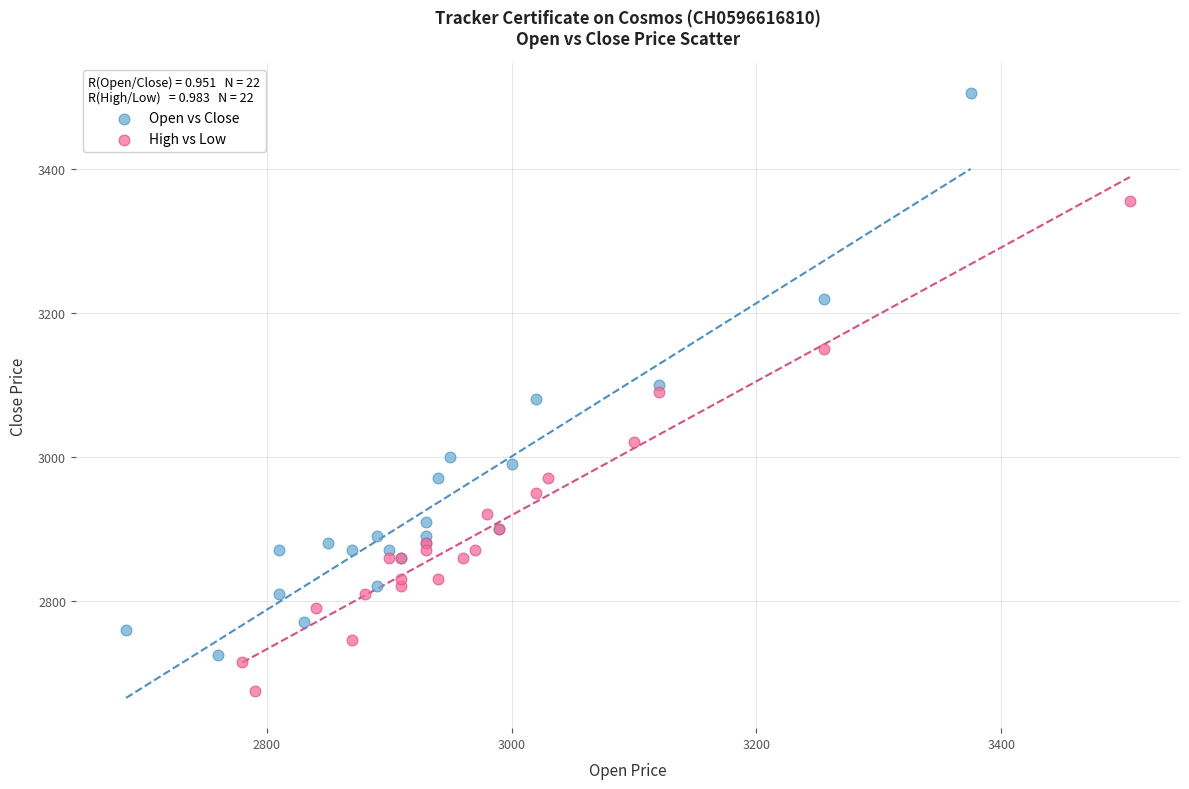

Which series has the widest spread of Y values?

Open vs Close